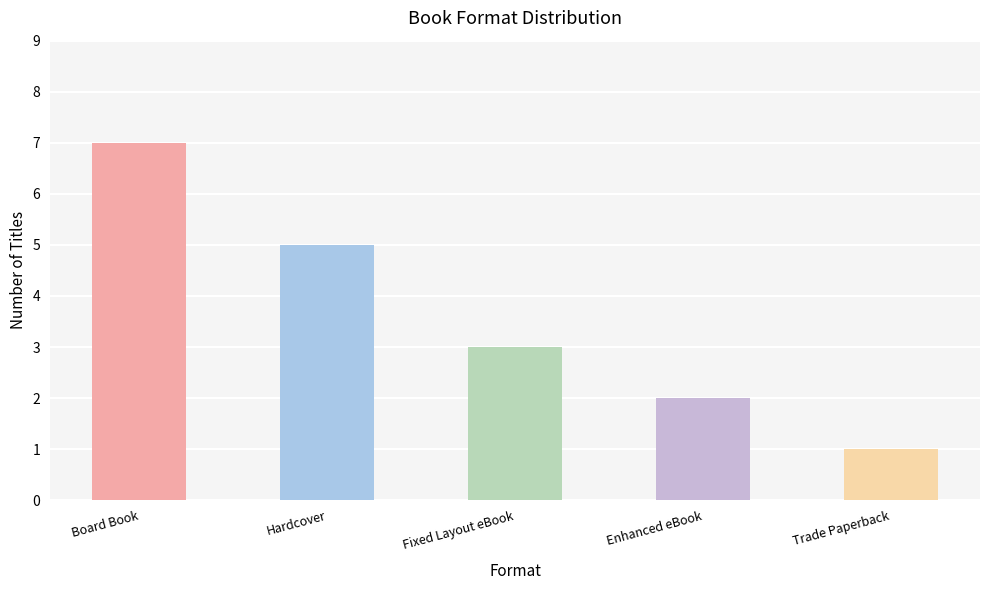

What is the sum of the values at Enhanced eBook and Hardcover?

7